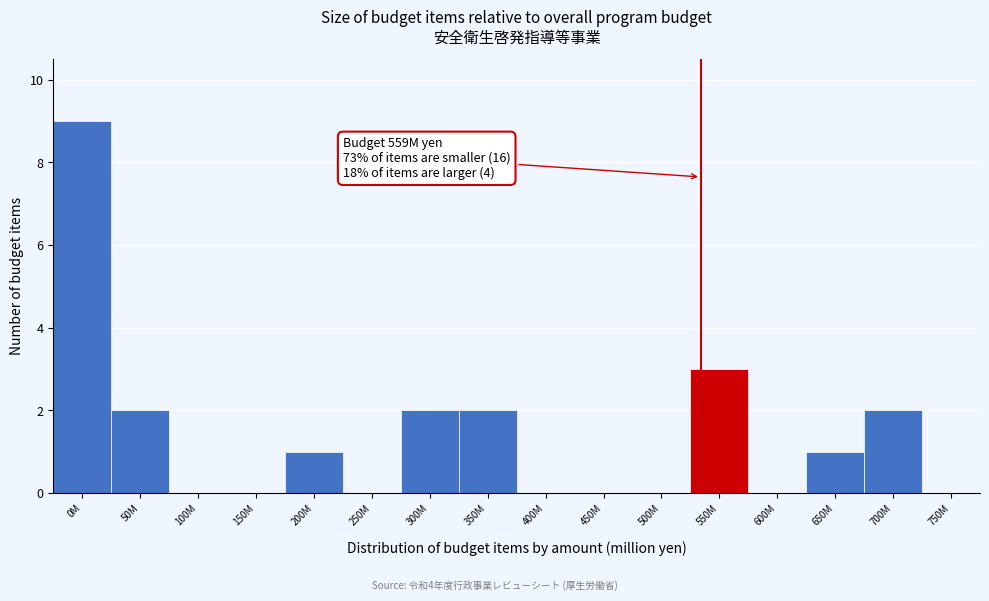

Reading left to right, transcribe all the data shown in this chart.

0M=9	50M=2	100M=0	150M=0	200M=1	250M=0	300M=2	350M=2	400M=0	450M=0	500M=0	550M=3	600M=0	650M=1	700M=2	750M=0